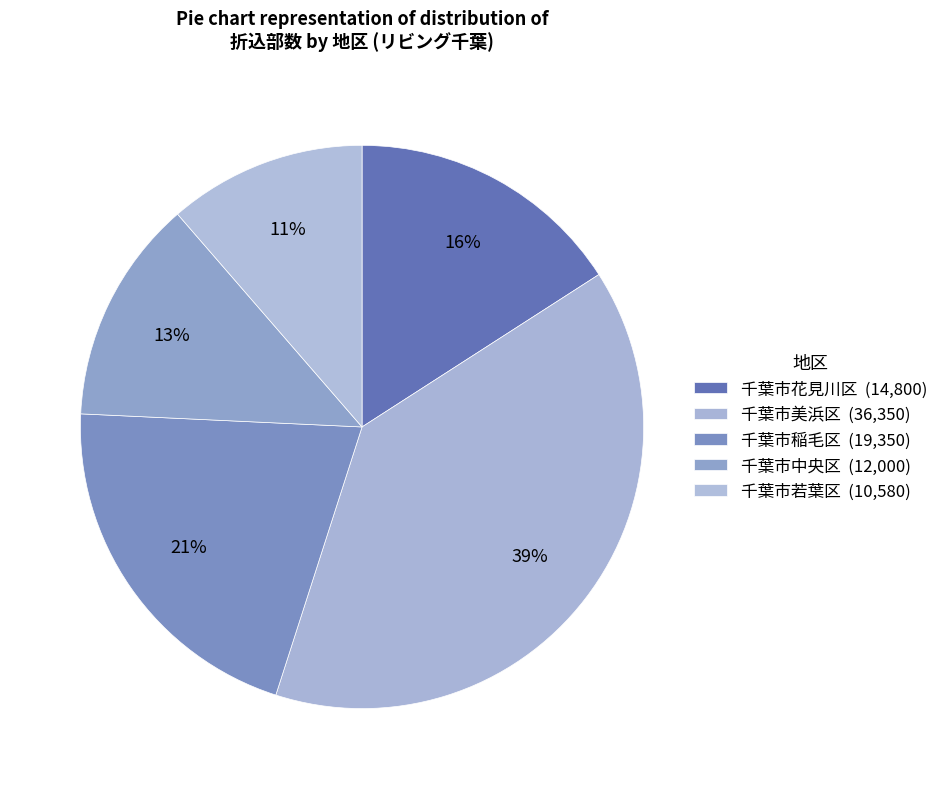

Which category has the smallest portion of the pie?

千葉市若葉区